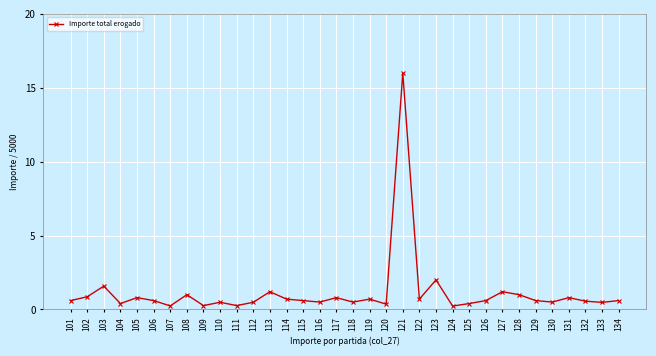

What value does the data have at 109?

0.3